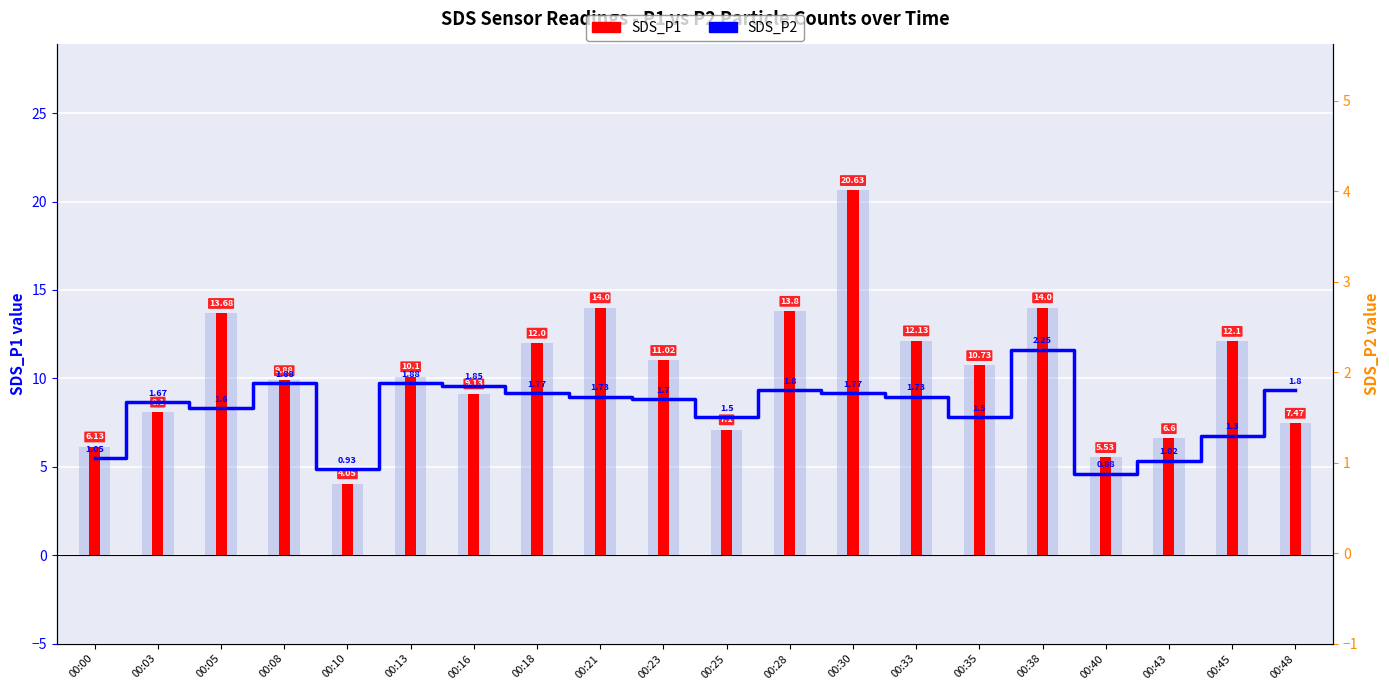

Reading right to left, extract all data points from this chart.

SDS_P1: 7.5	12.1	6.6	5.5	14.0	10.7	12.1	20.6	13.8	7.1	11.0	14.0	12.0	9.1	10.1	4.0	9.9	13.7	8.1	6.1
SDS_P2: 1.8	1.3	1.0	0.9	2.2	1.5	1.7	1.8	1.8	1.5	1.7	1.7	1.8	1.9	1.9	0.9	1.9	1.6	1.7	1.1